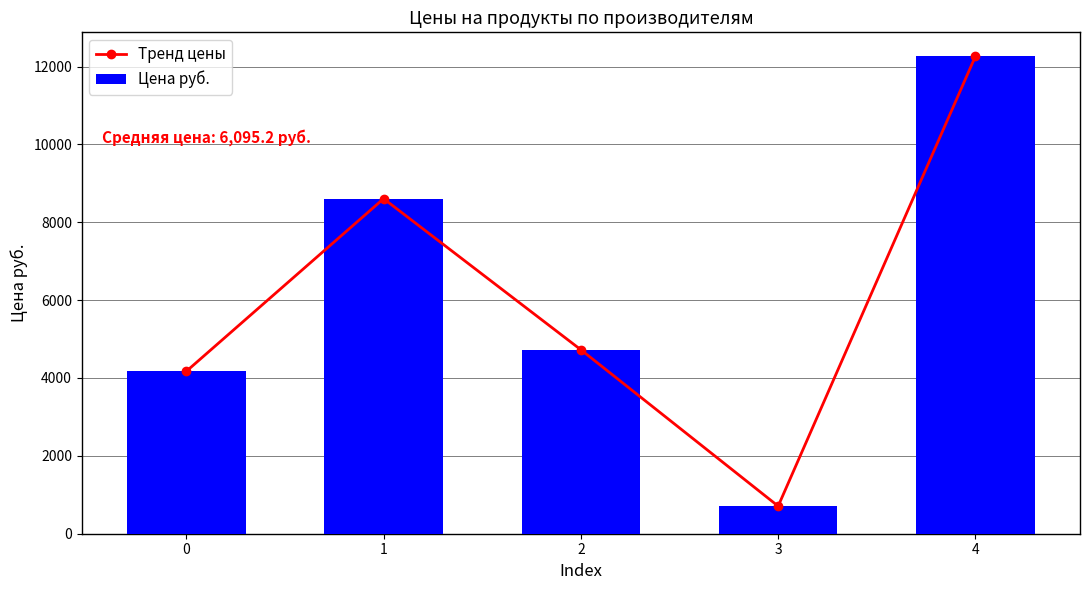

What is the lowest value of the Тренд цены series?

709.0